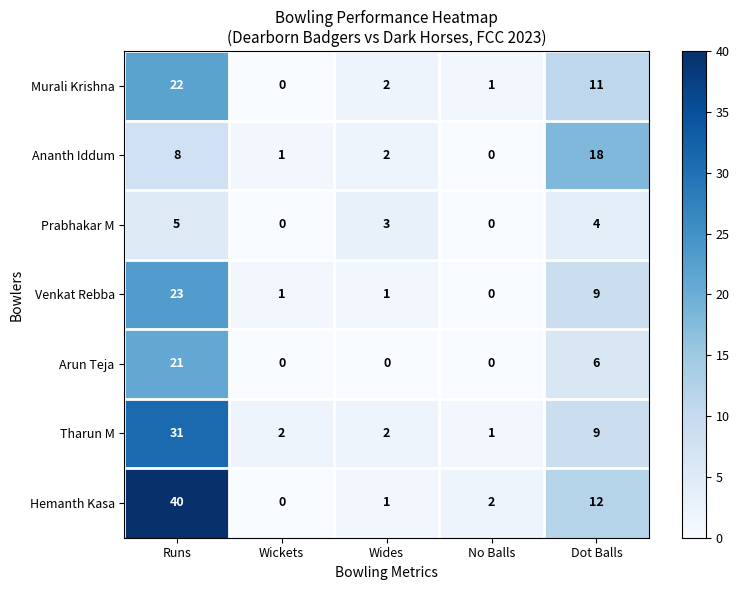

What is the total value across all series at Dot Balls?

69